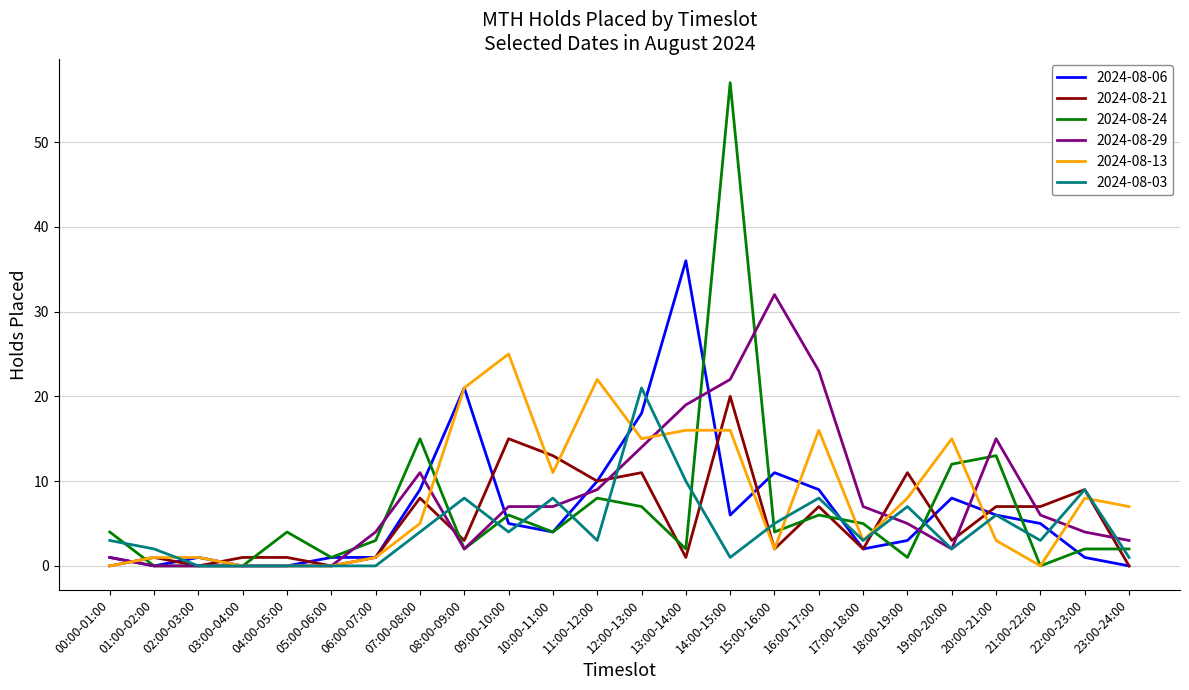

True or false: 2024-08-03 has more than 2 points higher than both neighbors.

True